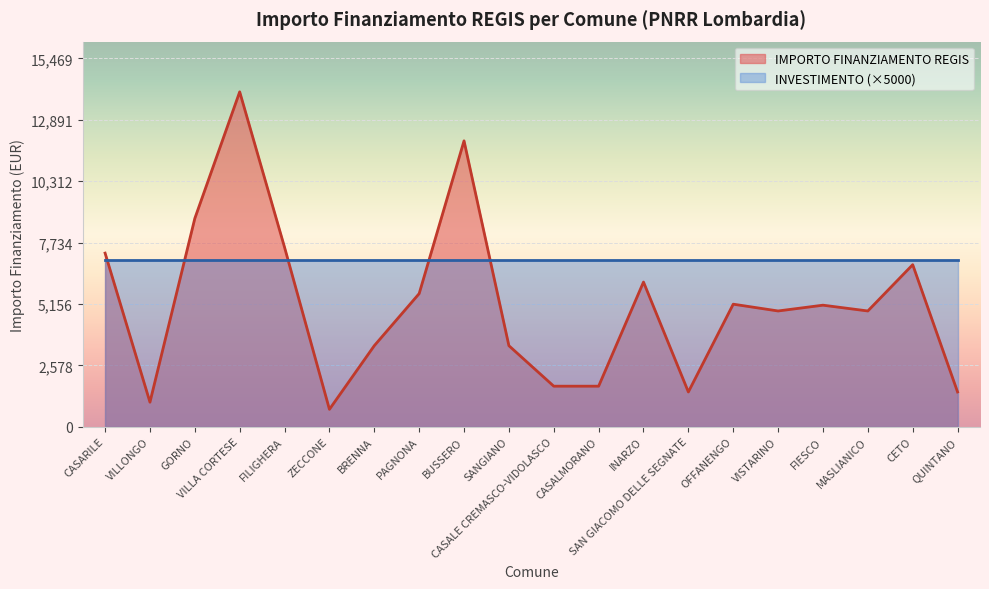

What is the label of the 1st point from the right?

QUINTANO